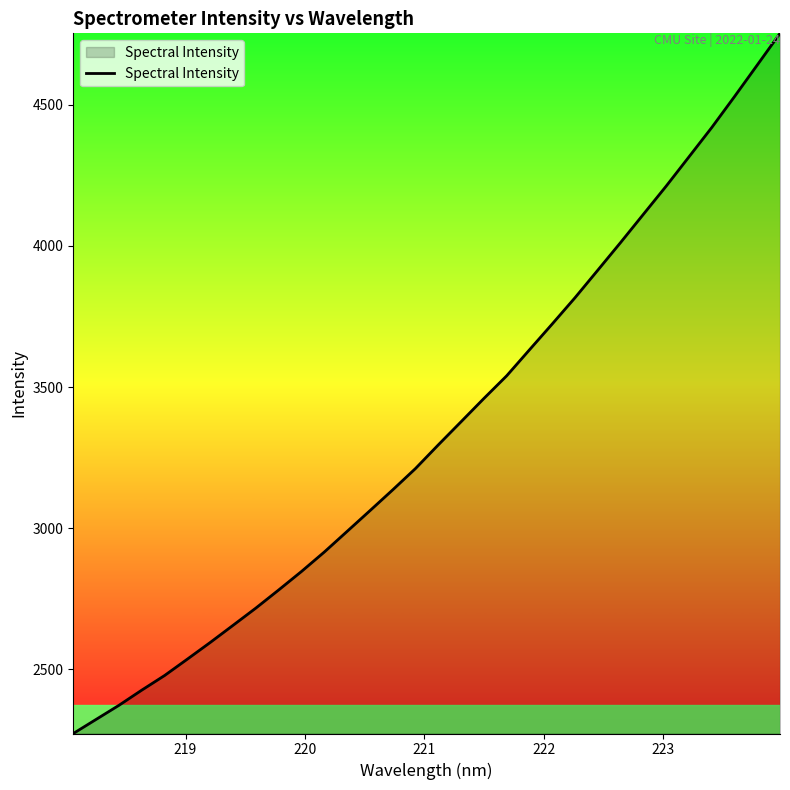

Count the number of values greater than 3294.

16